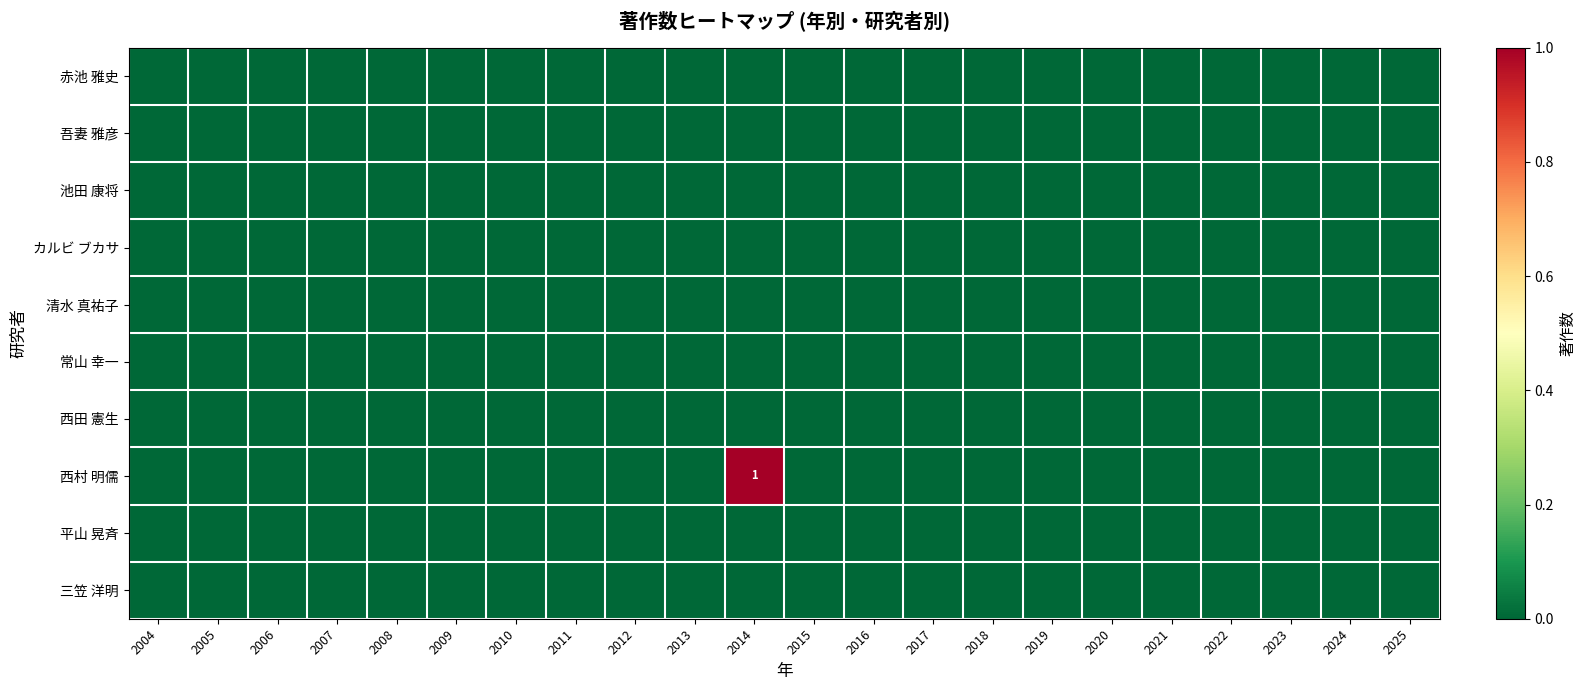

Rank the series by their maximum value, from lowest to highest.

赤池 雅史, 吾妻 雅彦, 池田 康将, カルビ ブカサ, 清水 真祐子, 常山 幸一, 西田 憲生, 平山 晃斉, 三笠 洋明, 西村 明儒